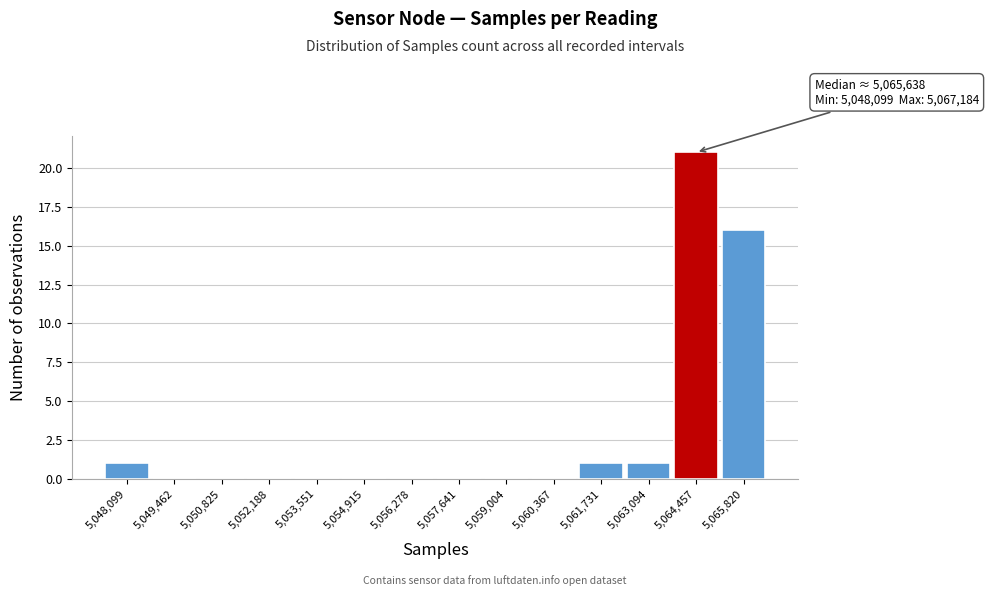

Reading left to right, extract all data points from this chart.

5,048,099=1	5,049,462=0	5,050,825=0	5,052,188=0	5,053,551=0	5,054,915=0	5,056,278=0	5,057,641=0	5,059,004=0	5,060,367=0	5,061,731=1	5,063,094=1	5,064,457=21	5,065,820=16